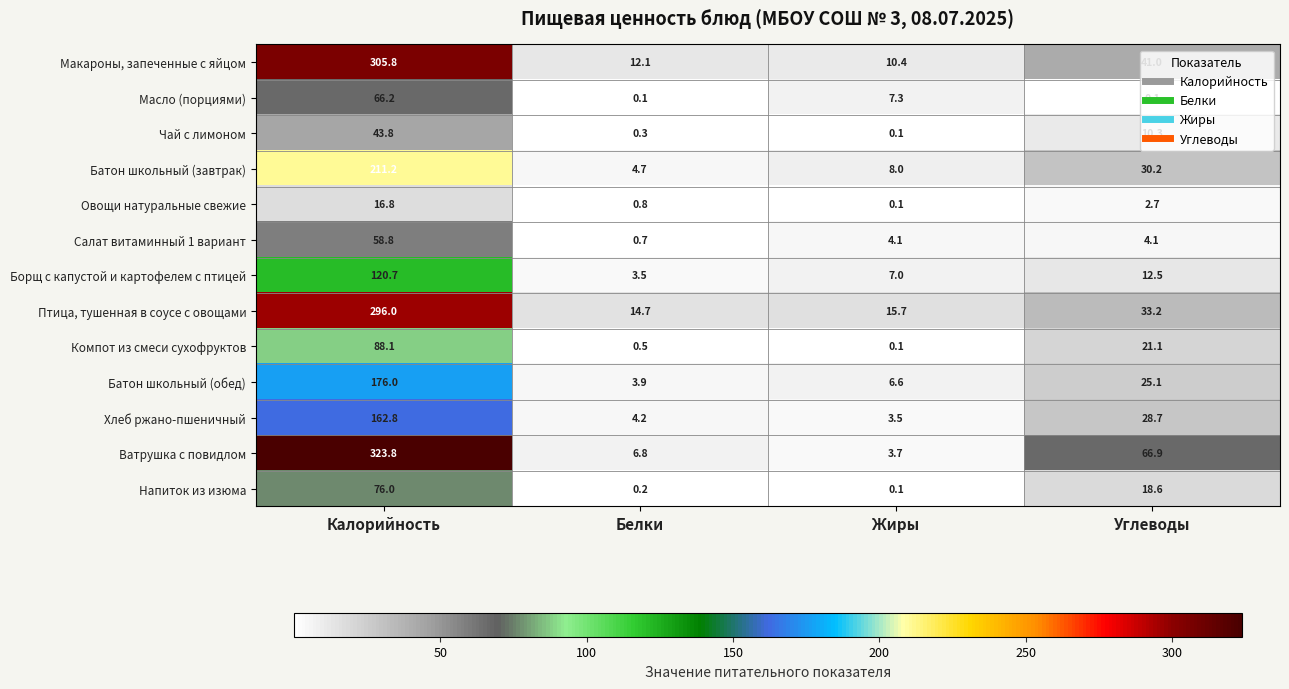

What is the minimum value shown in the chart?

0.1